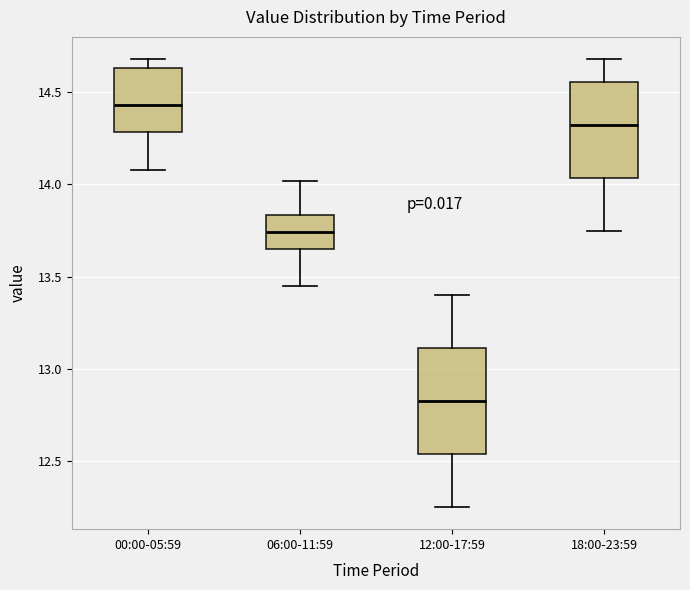

Reading left to right, read every box against the y-axis: the position of its median line, the range the box covers, and the ends of its whiskers. The values are not printed on the chart, so give them approximately, as read against the axis.

00:00-05:59: median 14.45, box 14.30 to 14.65, whiskers 14.10 to 14.70
06:00-11:59: median 13.75, box 13.65 to 13.85, whiskers 13.45 to 14.00
12:00-17:59: median 12.85, box 12.55 to 13.10, whiskers 12.25 to 13.40
18:00-23:59: median 14.35, box 14.05 to 14.55, whiskers 13.75 to 14.70